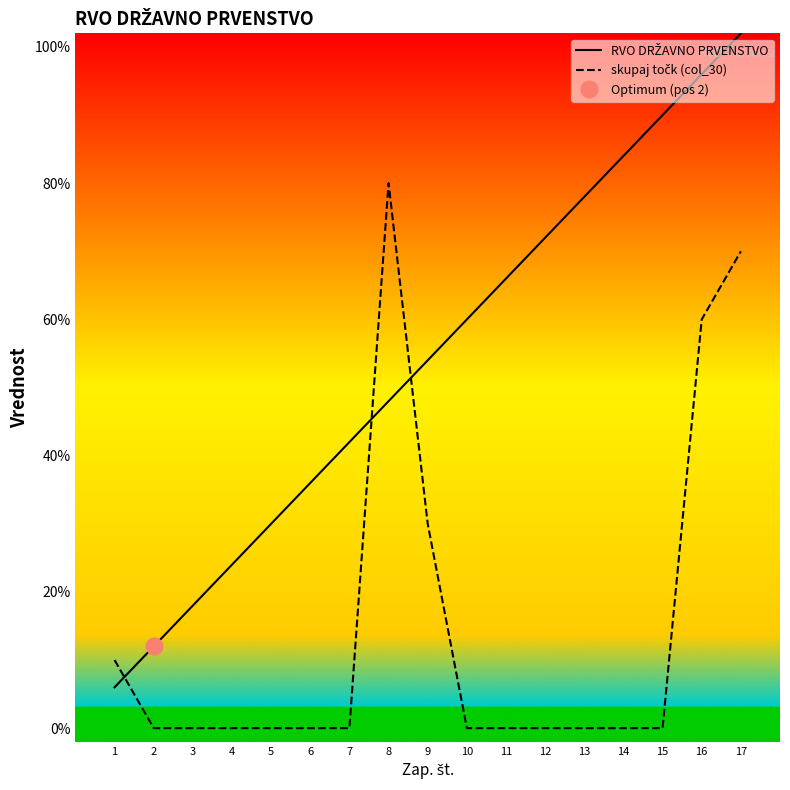

Is the value of skupaj točk (col_30) at 13 greater than the value of RVO DRŽAVNO PRVENSTVO at 15?

No